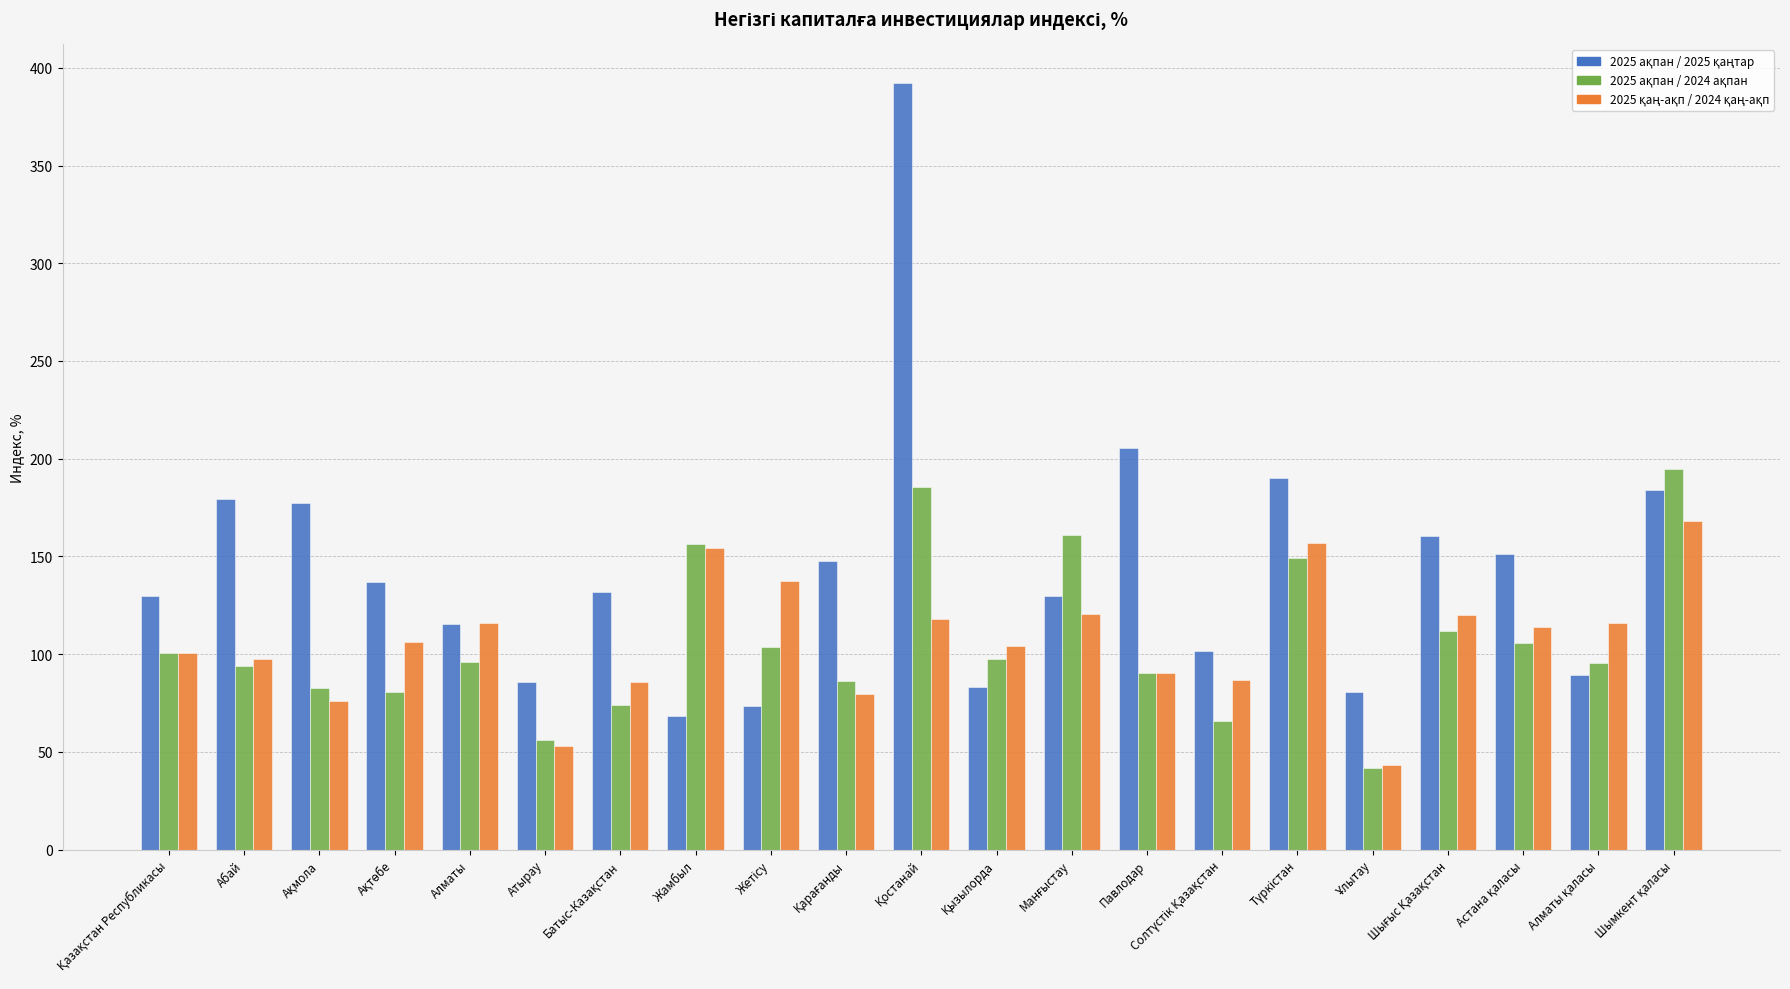

What is the difference between the highest and lowest values at Павлодар?

115.4